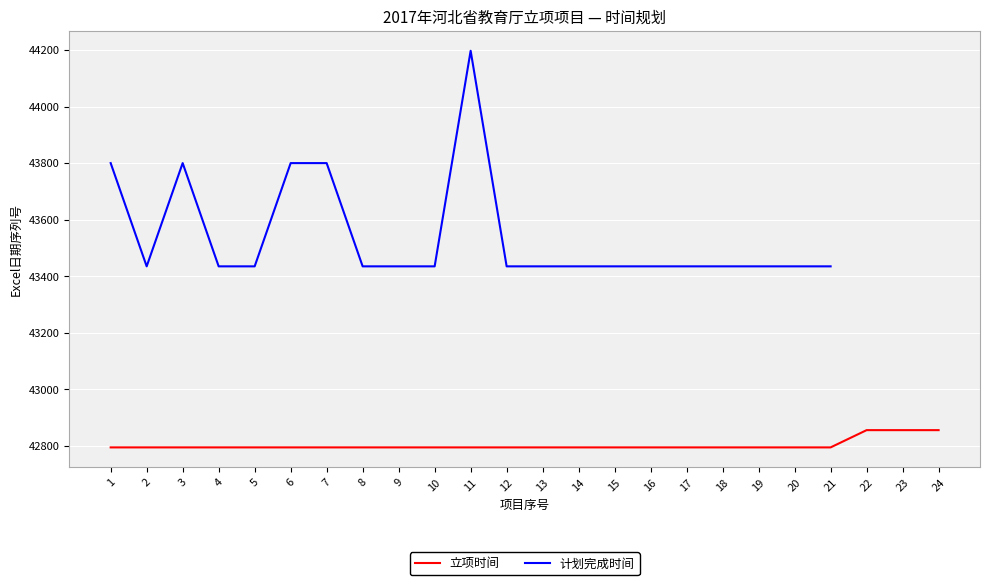

True or false: 立项时间 has more than 1 points higher than both neighbors.

False